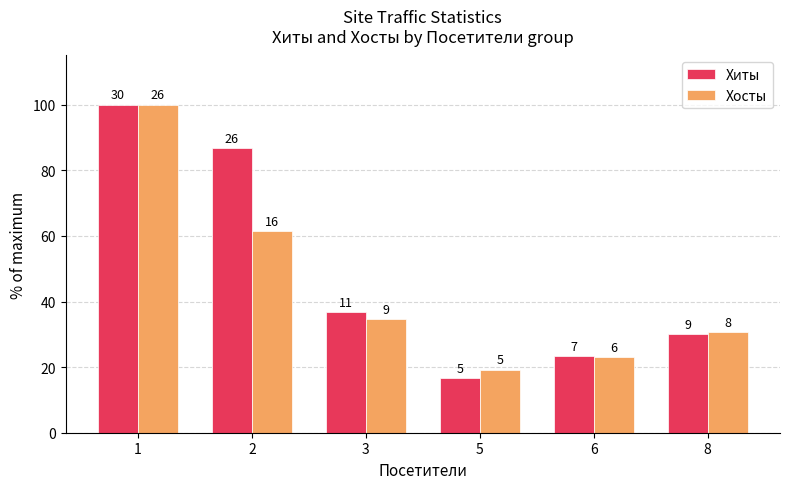

How many bars are there in total?

12